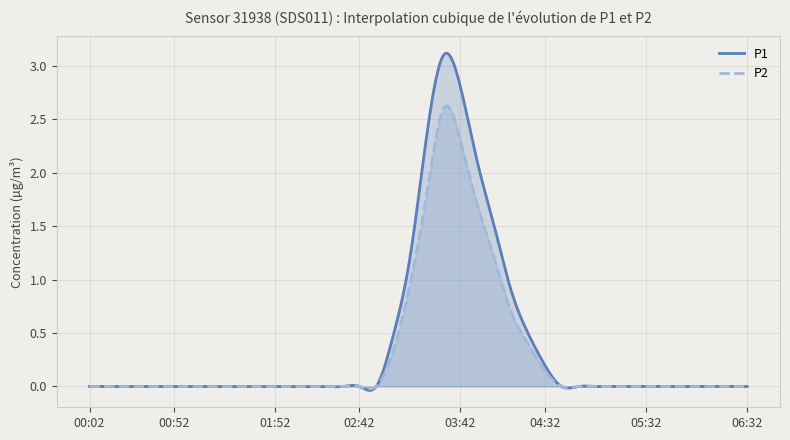

True or false: P2 and P1 intersect in this chart.

False